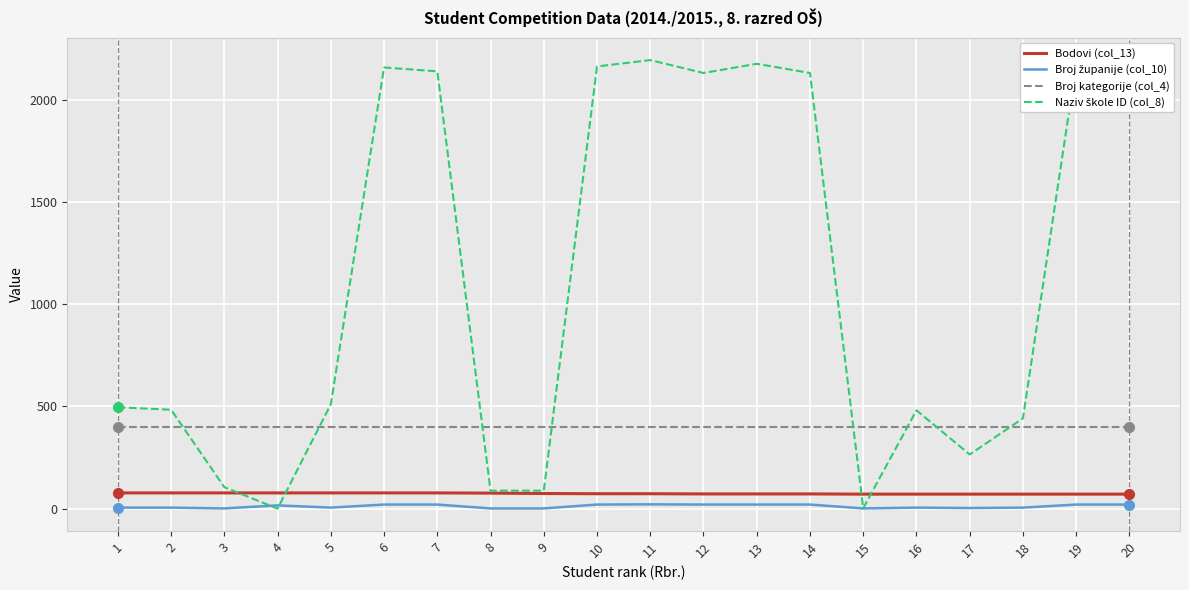

The value of Bodovi (col_13) at 8 is 76. True or false?

True